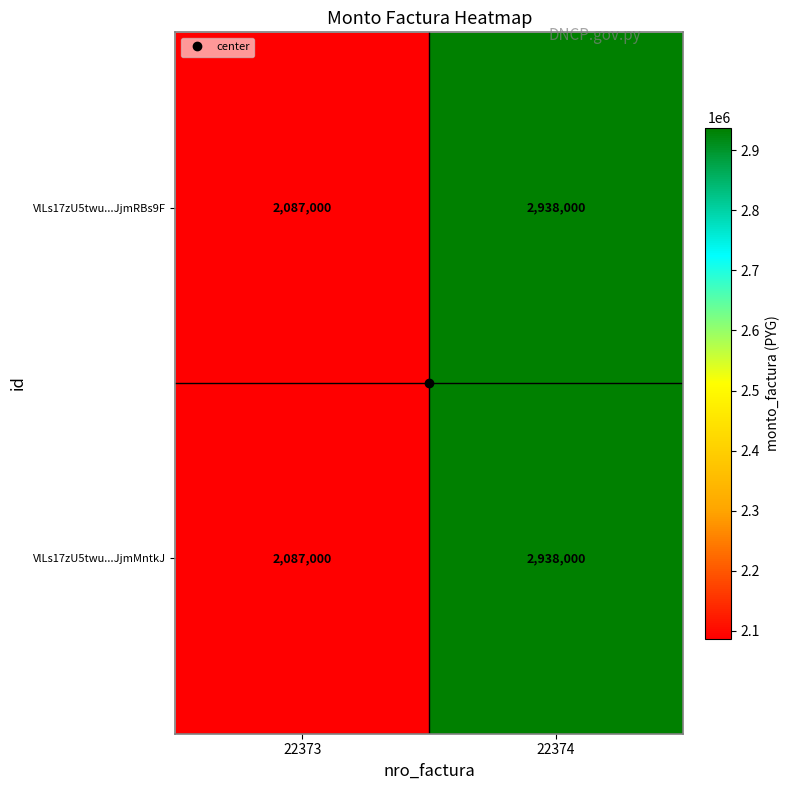

How many series are shown in this chart?

2